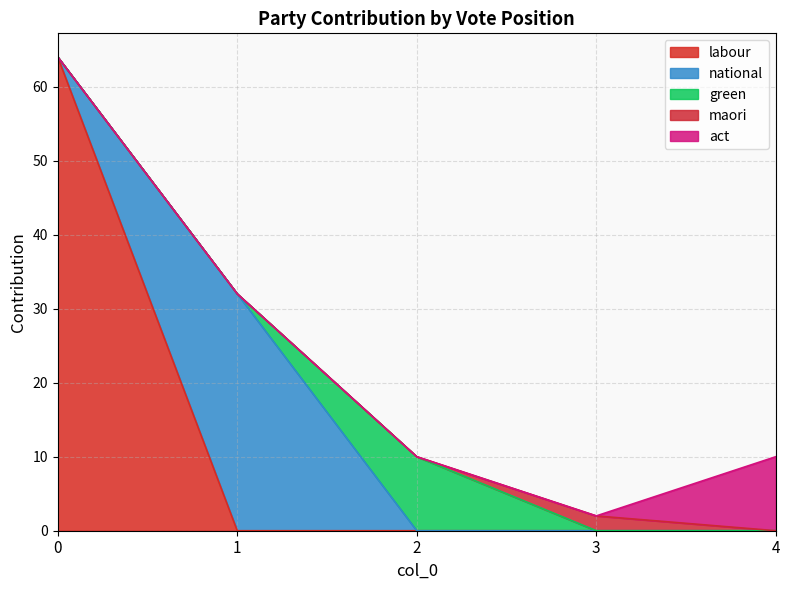

Does the chart have visible grid lines?

Yes